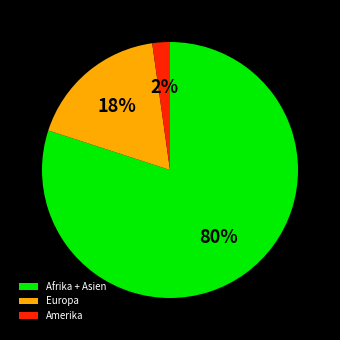

To the nearest percent, what is the difference between the largest and smallest slice percentages?

78%